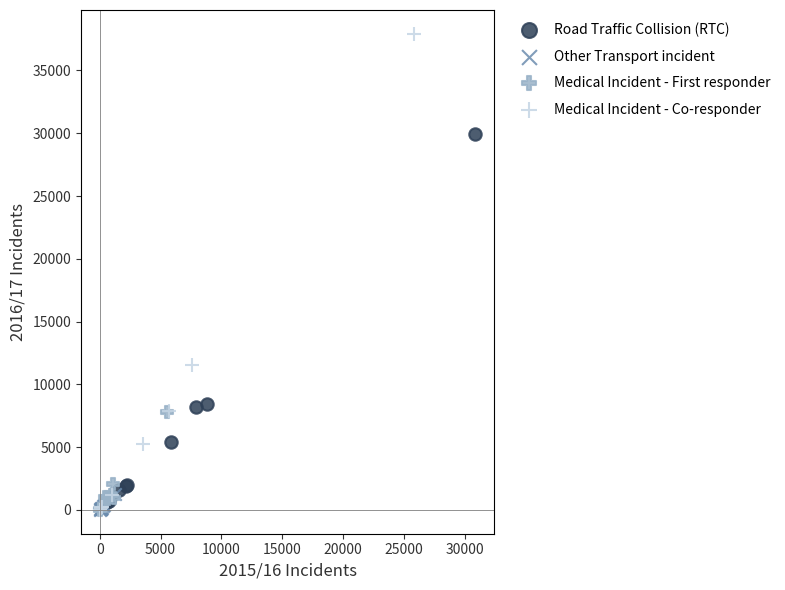

Which series has the largest Y range (max minus min)?

Medical Incident - Co-responder